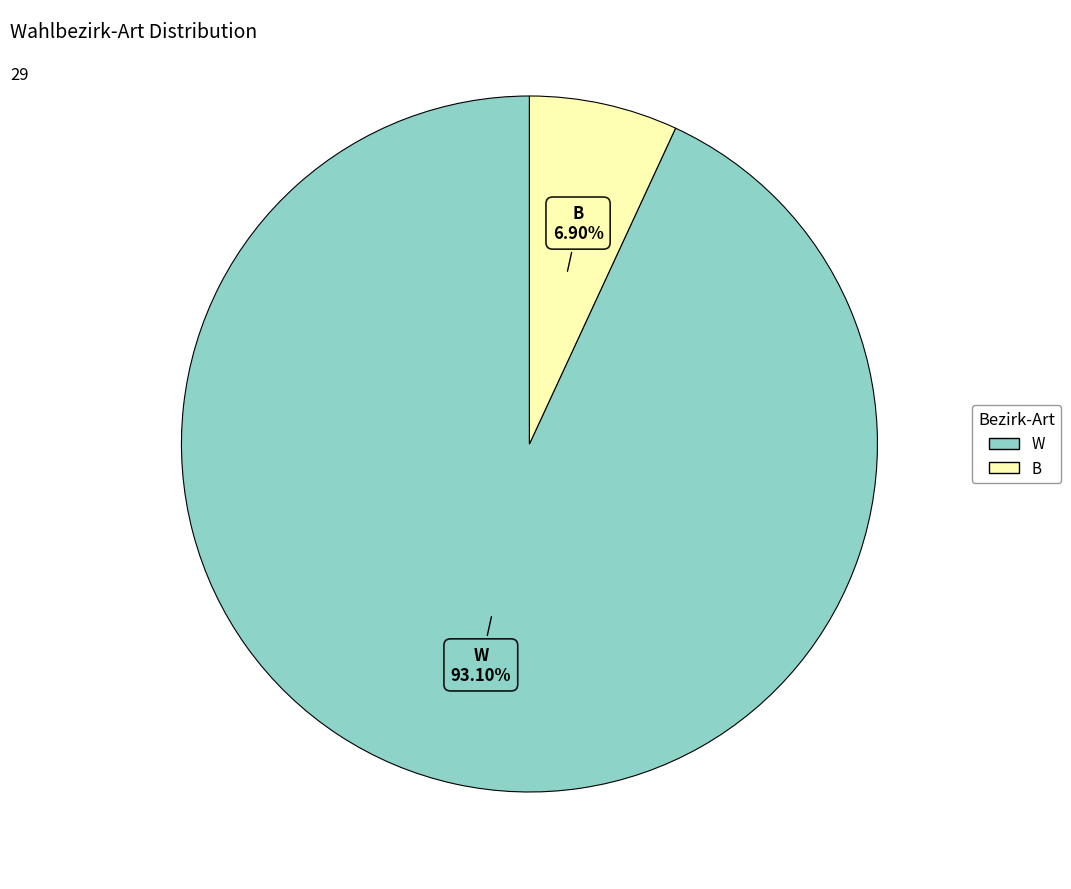

Which category has the biggest portion of the pie?

W